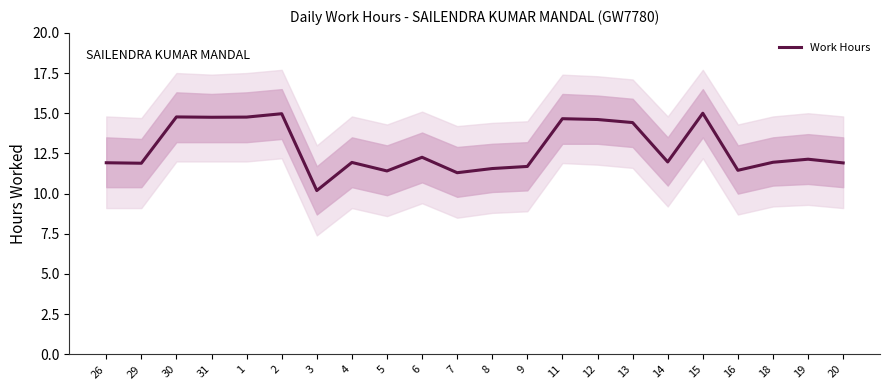

True or false: the data has more than 2 interior local peaks.

True